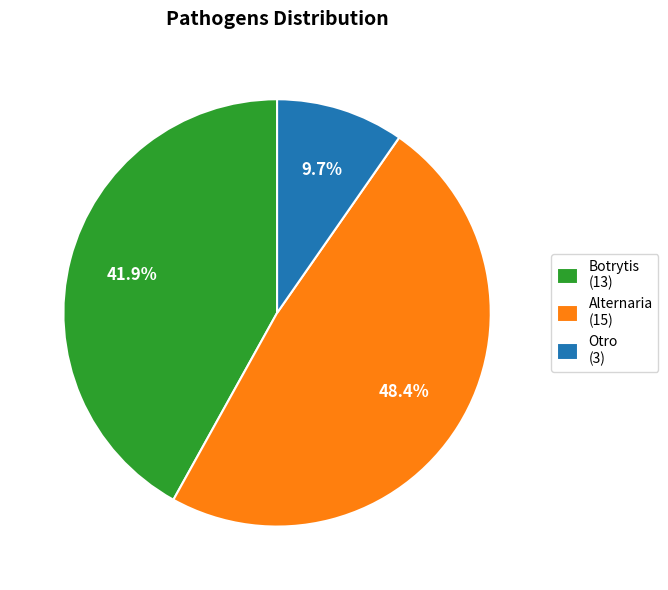

Approximately how many times larger is the value at Alternaria (15) compared to Otro (3)?

5.0